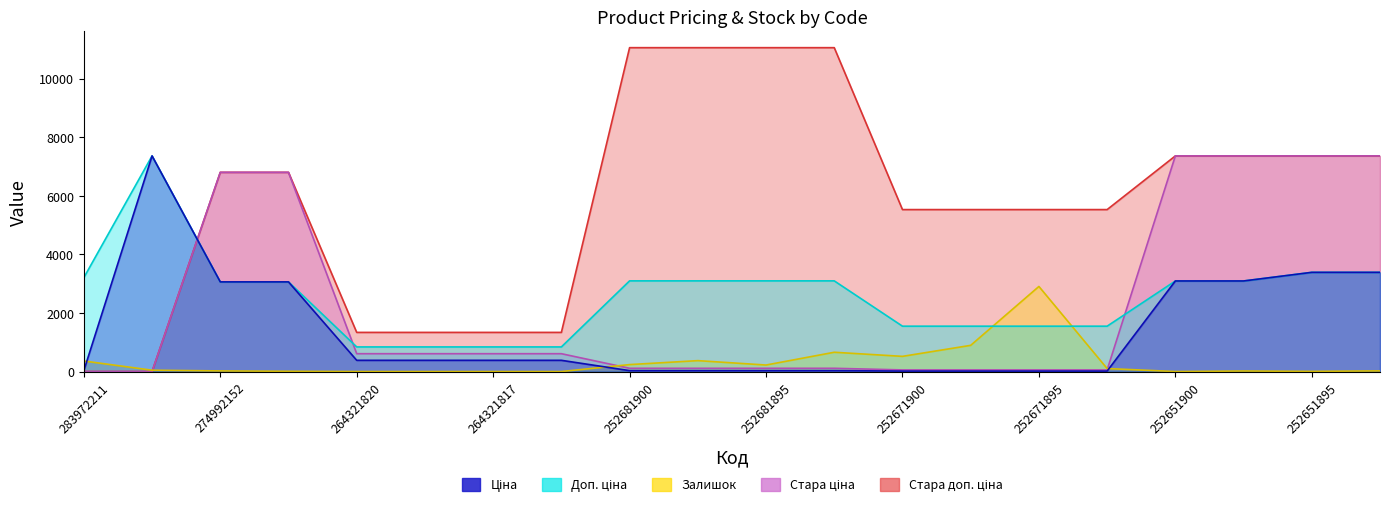

Reading left to right, list all the values displayed in this chart.

Ціна: 32.0	7360.2	3059.7	3059.7	382.9	382.9	382.9	382.9	30.9	30.9	30.9	30.9	15.5	15.5	15.5	15.5	3091.3	3091.3	3385.7	3385.7
Доп. ціна: 3205.0	7360.2	3060.0	3060.0	840.0	840.0	840.0	840.0	3095.0	3095.0	3095.0	3095.0	1548.0	1548.0	1548.0	1548.0	3091.0	3091.0	3386.0	3386.0
Залишок: 360.0	45.0	21.0	9.0	0.0	0.0	0.0	0.0	237.0	372.0	222.0	658.0	518.0	894.0	2904.0	102.0	0.0	18.0	6.0	22.0
Стара ціна: 0.0	0.0	6799.2	6799.2	608.9	608.9	608.9	608.9	110.5	110.5	110.5	110.5	55.3	55.3	55.3	55.3	7360.2	7360.2	7360.2	7360.2
Стара доп. ціна: 0.0	0.0	6799.2	6799.2	1336.0	1336.0	1336.0	1336.0	11055.0	11055.0	11055.0	11055.0	5528.0	5528.0	5528.0	5528.0	7360.2	7360.2	7360.2	7360.2